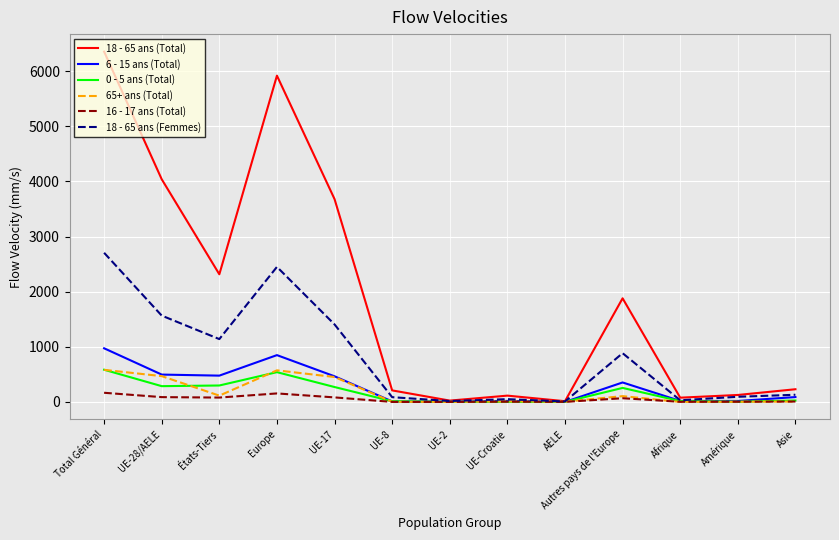

What is the sum of the 6 - 15 ans (Total) values at UE-Croatie and UE-2?

22